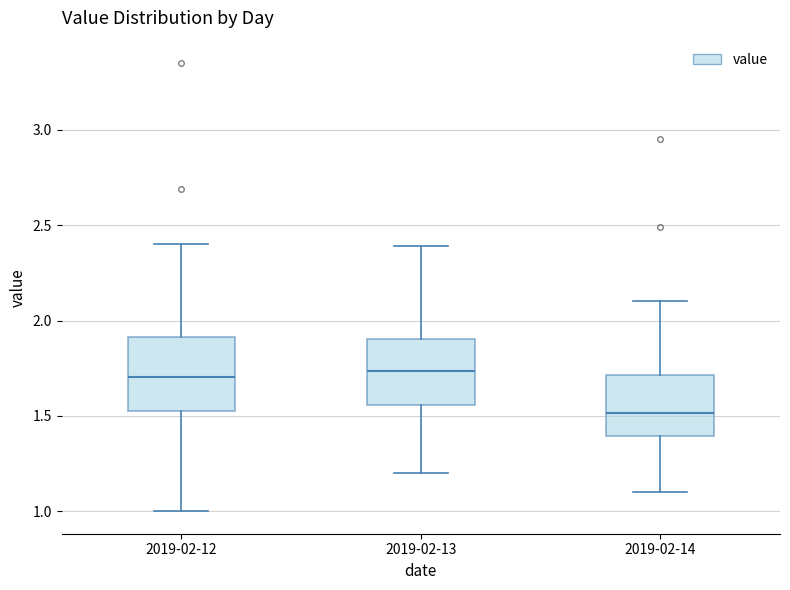

Reading left to right, read every box against the y-axis: the position of its median line, the range the box covers, and the ends of its whiskers. The values are not printed on the chart, so give them approximately, as read against the axis.

2019-02-12: median 1.70, box 1.55 to 1.90, whiskers 1.00 to 2.40
2019-02-13: median 1.75, box 1.55 to 1.90, whiskers 1.20 to 2.40
2019-02-14: median 1.50, box 1.40 to 1.70, whiskers 1.10 to 2.10